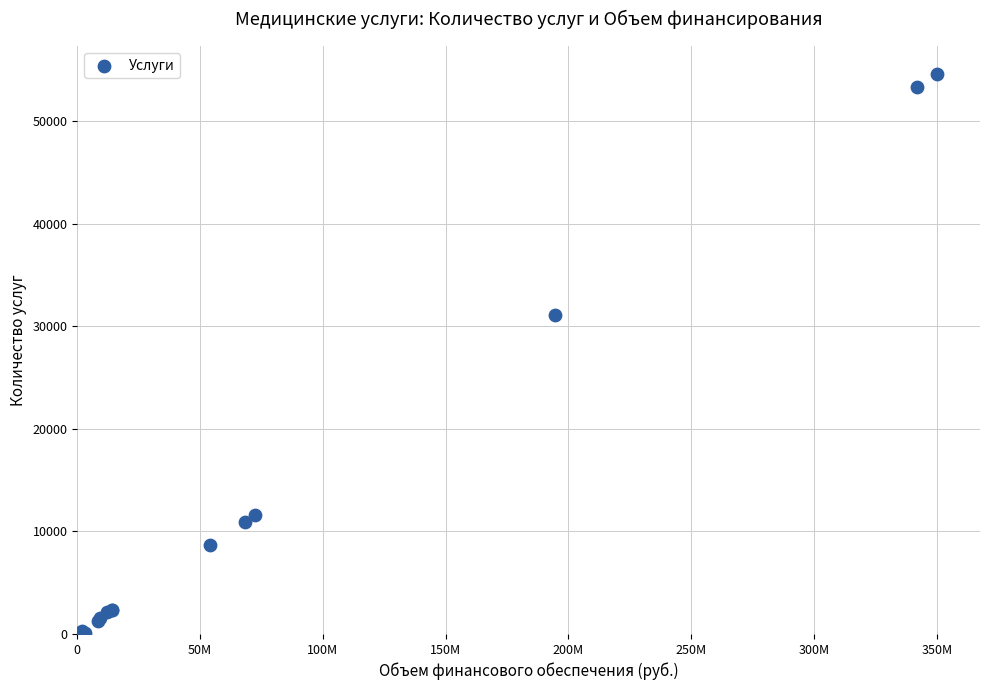

What Y value in the scatter plot is closest to 27299?

31139